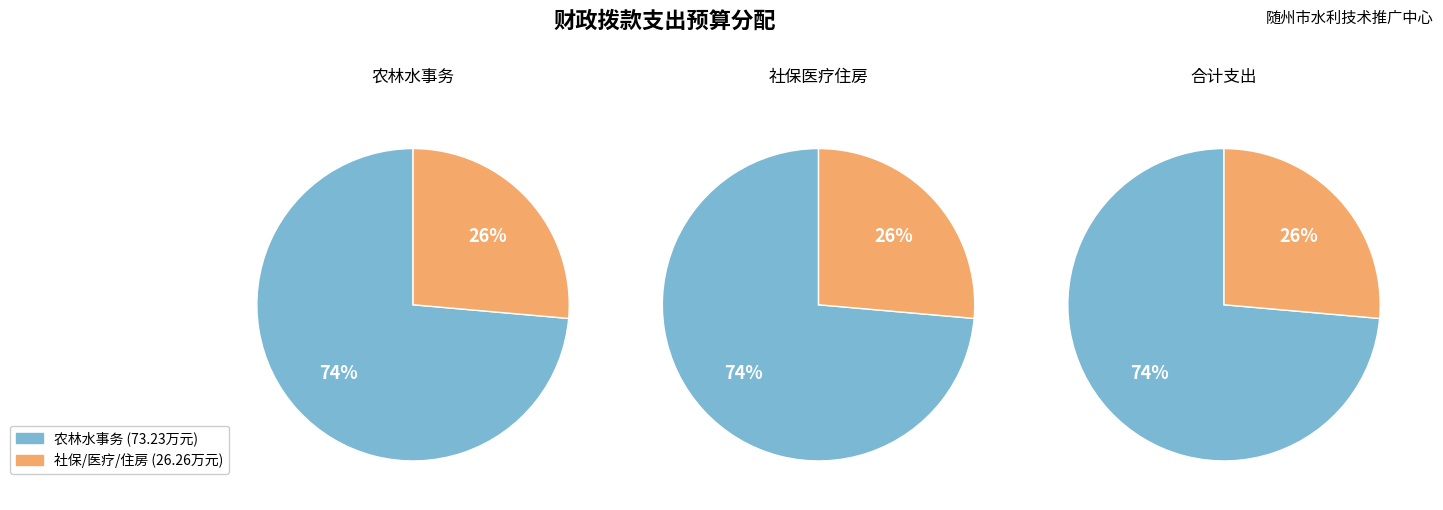

Between 医疗卫生 and 农林水事务, which is larger?

农林水事务